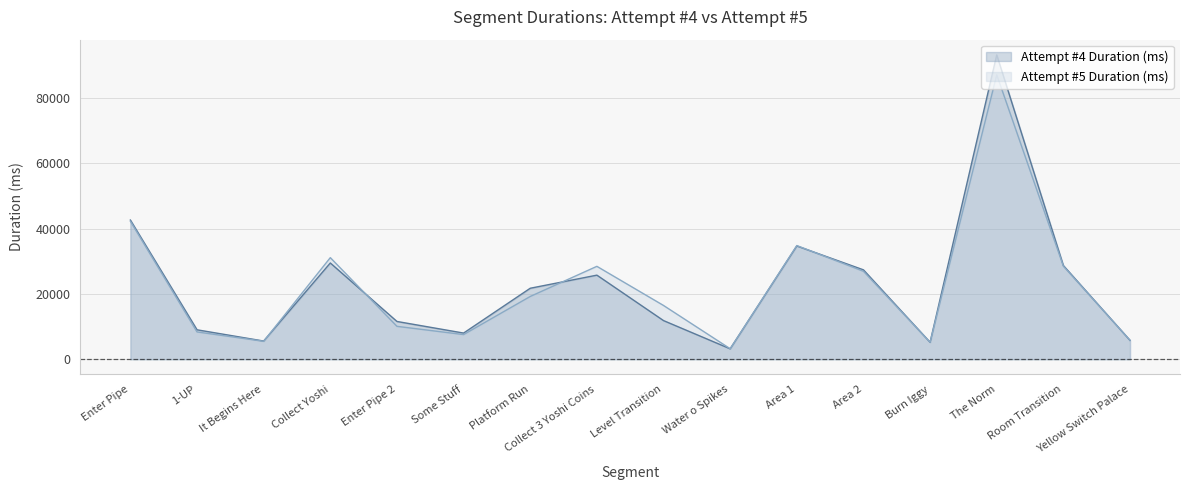

True or false: Attempt #5 Duration (ms) has a value of 28473 at Collect 3 Yoshi Coins.

True